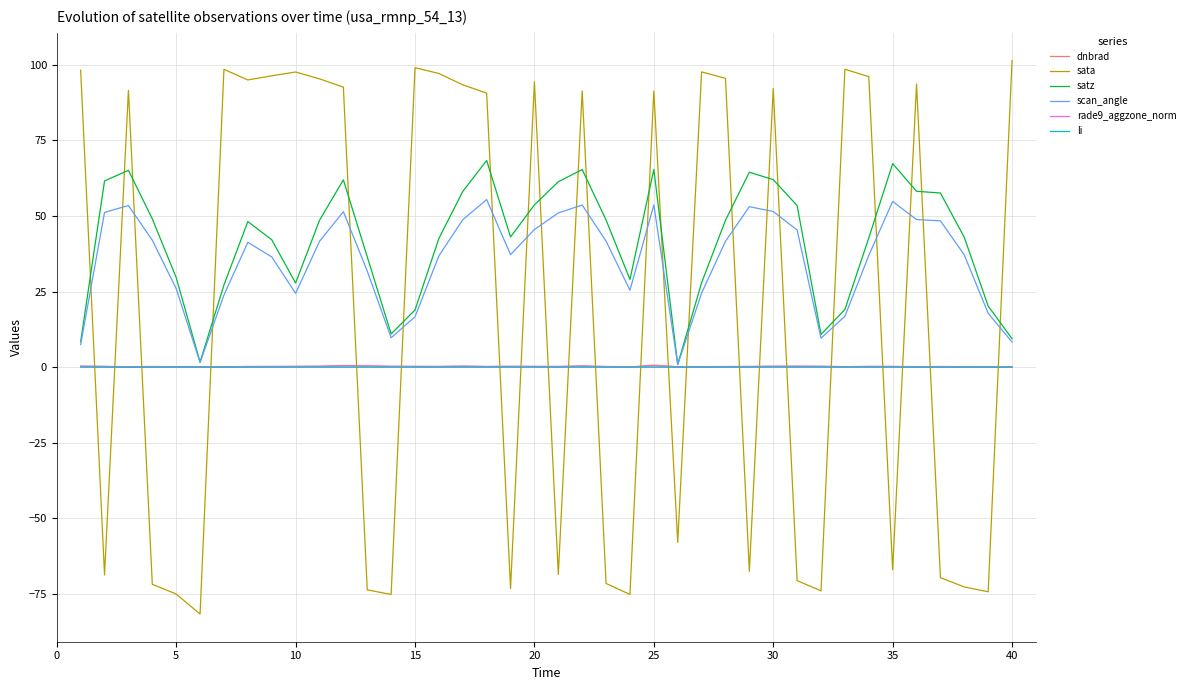

True or false: sata and satz intersect in this chart.

True